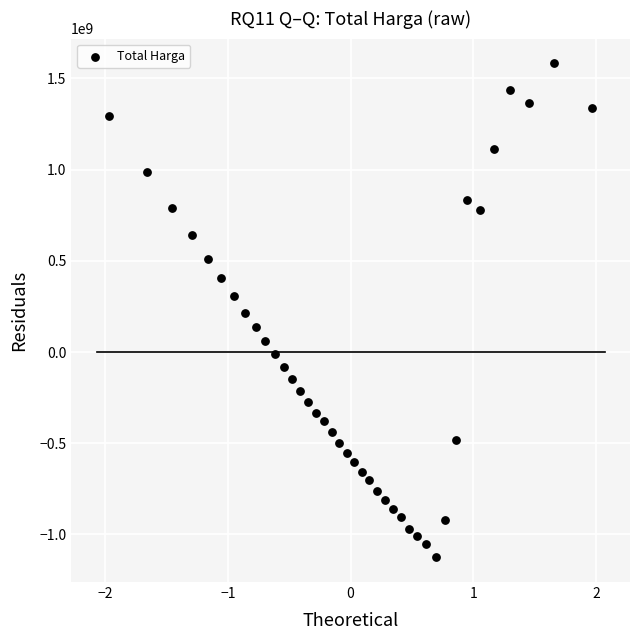

What is the range of Y values (max minus min)?

2708837951.4